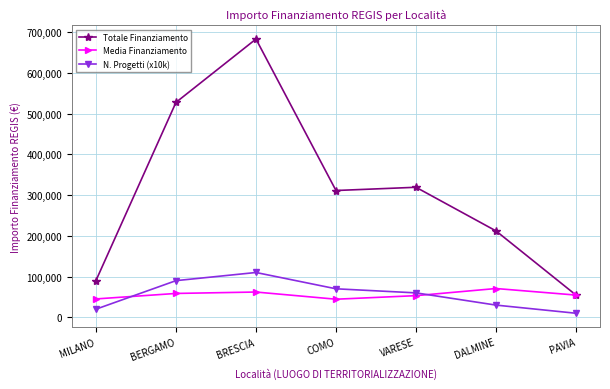

How many values in the Media Finanziamento series exceed 54577?

4